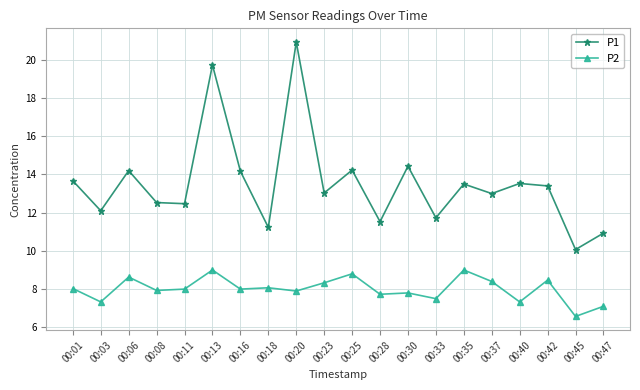

True or false: P1 and P2 cross at least once.

False